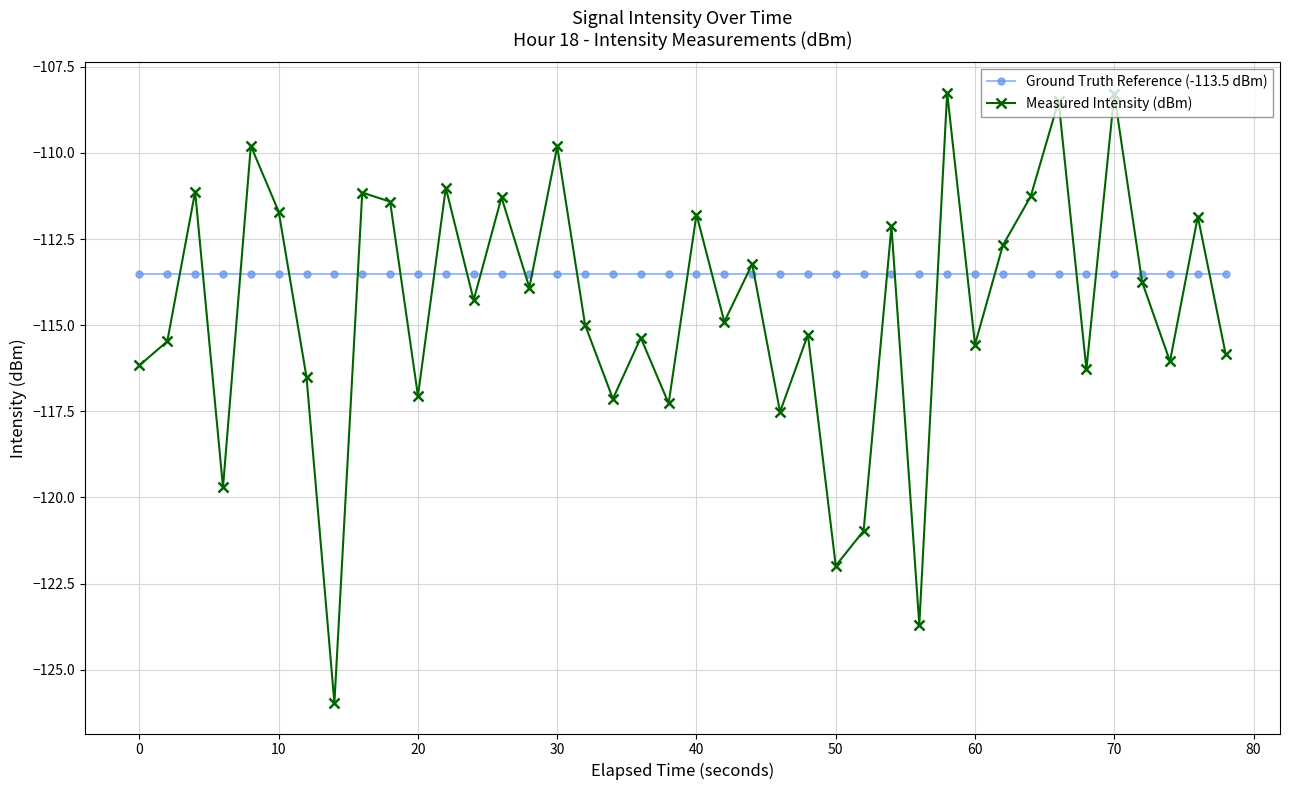

Which series has the largest total across all categories?

Ground Truth Reference (-113.5 dBm)